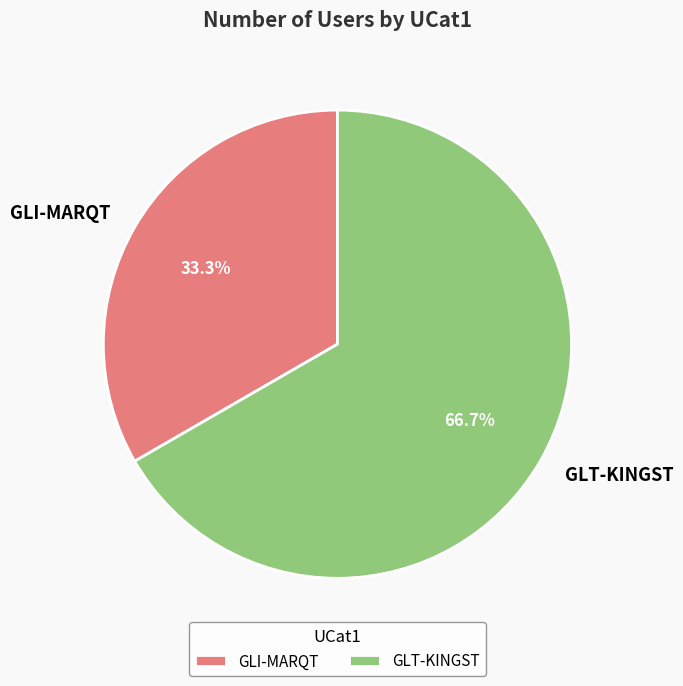

To the nearest percent, what is the average slice percentage?

50%